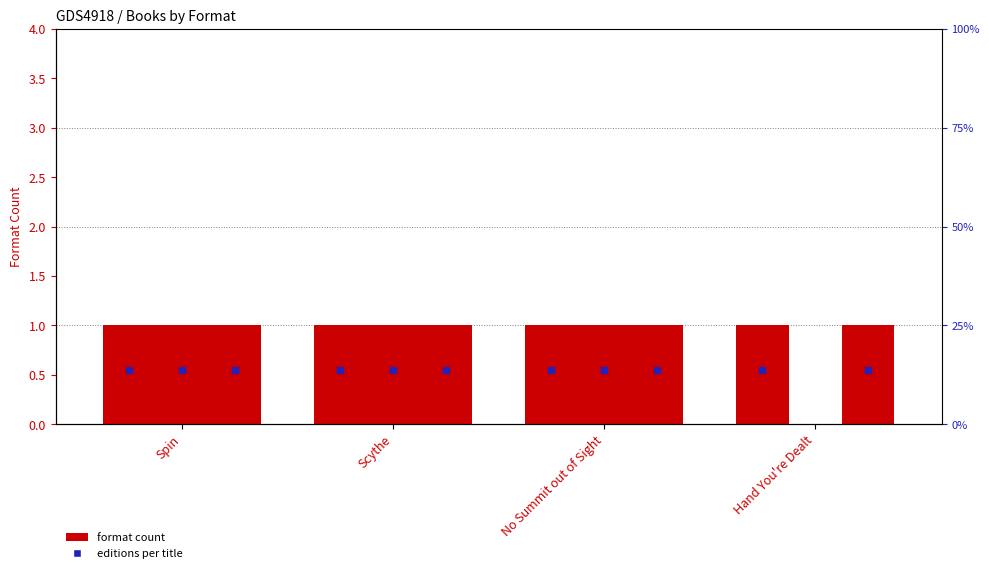

True or false: Hardcover has a value of 1 at Hand You're Dealt.

False